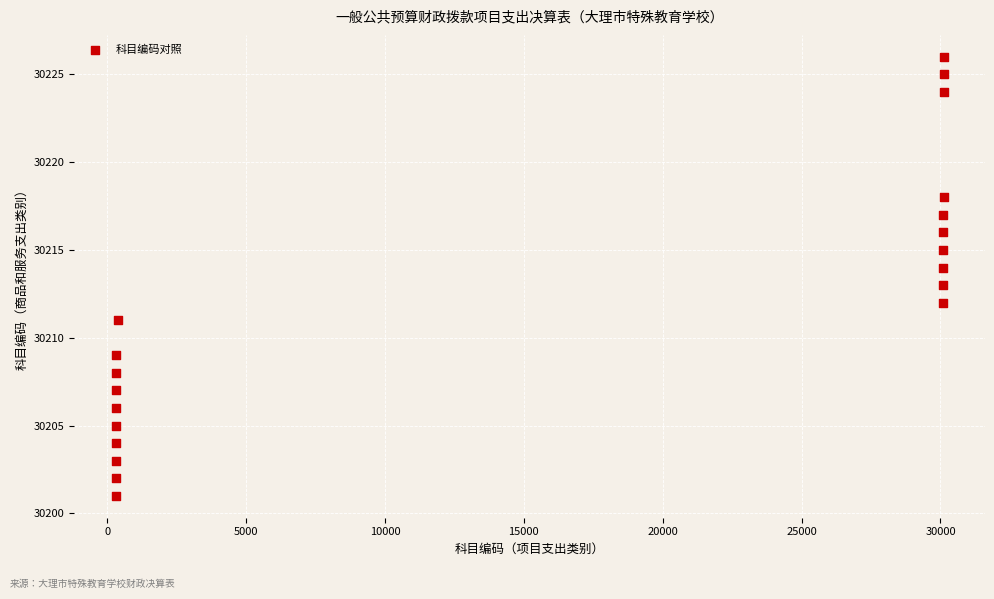

What is the range of X values (max minus min)?

29811